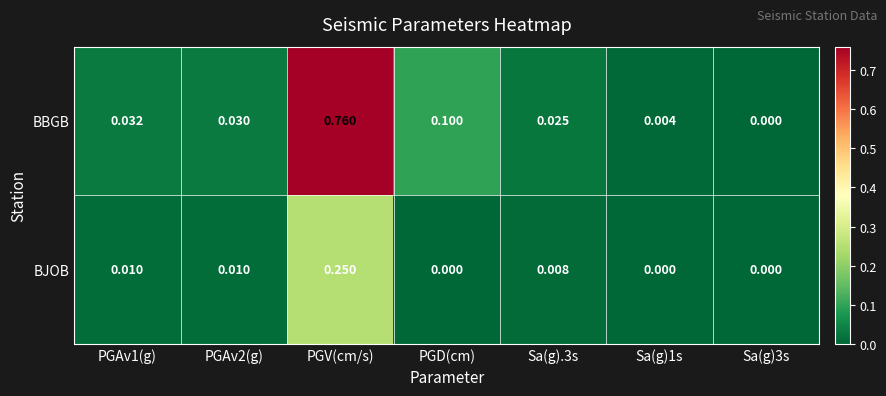

Which series has the largest total across all categories?

BBGB